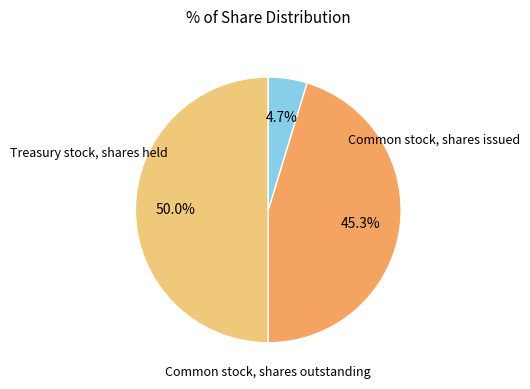

True or false: Common stock, shares outstanding accounts for 37% of the total.

False